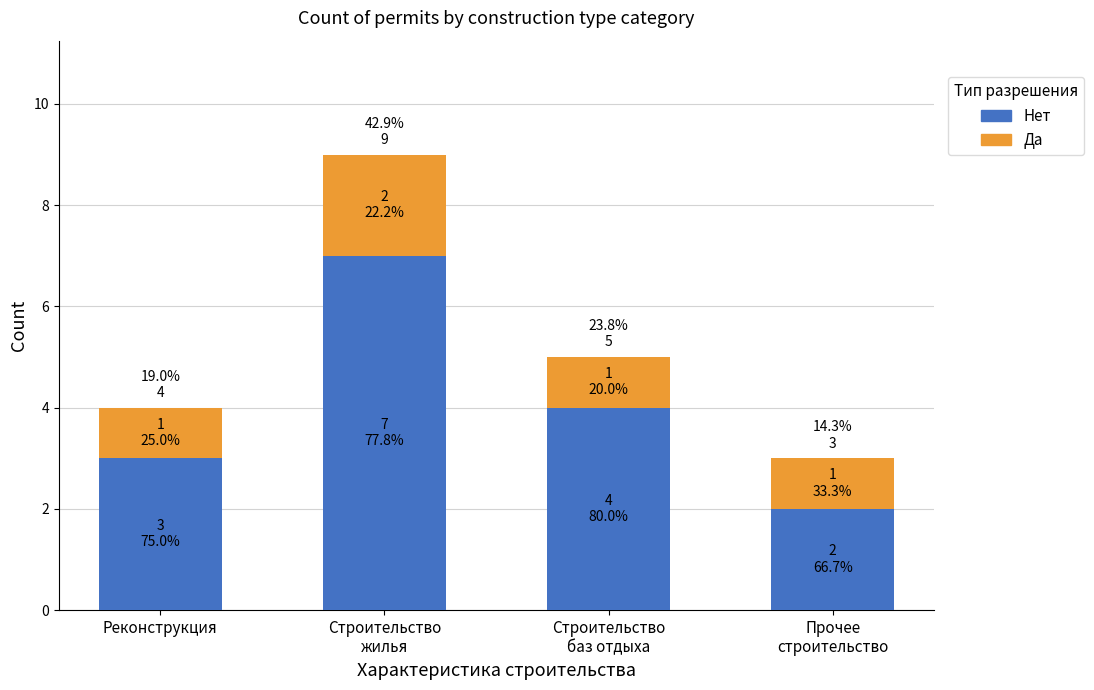

List the labels in order of Нет (Реконструкция/Оригинальный) value, smallest first.

Прочее
строительство, Реконструкция, Строительство
баз отдыха, Строительство
жилья